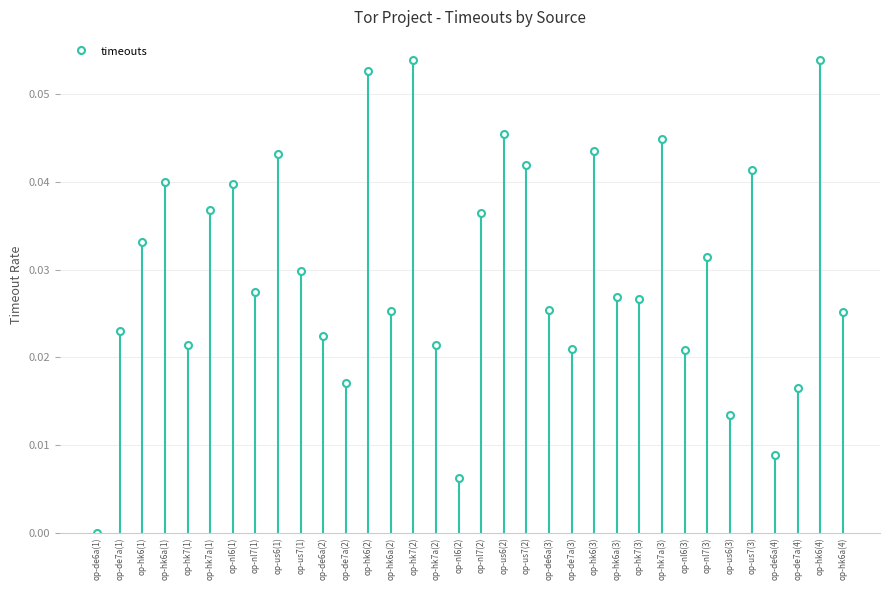

What is the label of the 15th bar from the left?

op-hk7(2)